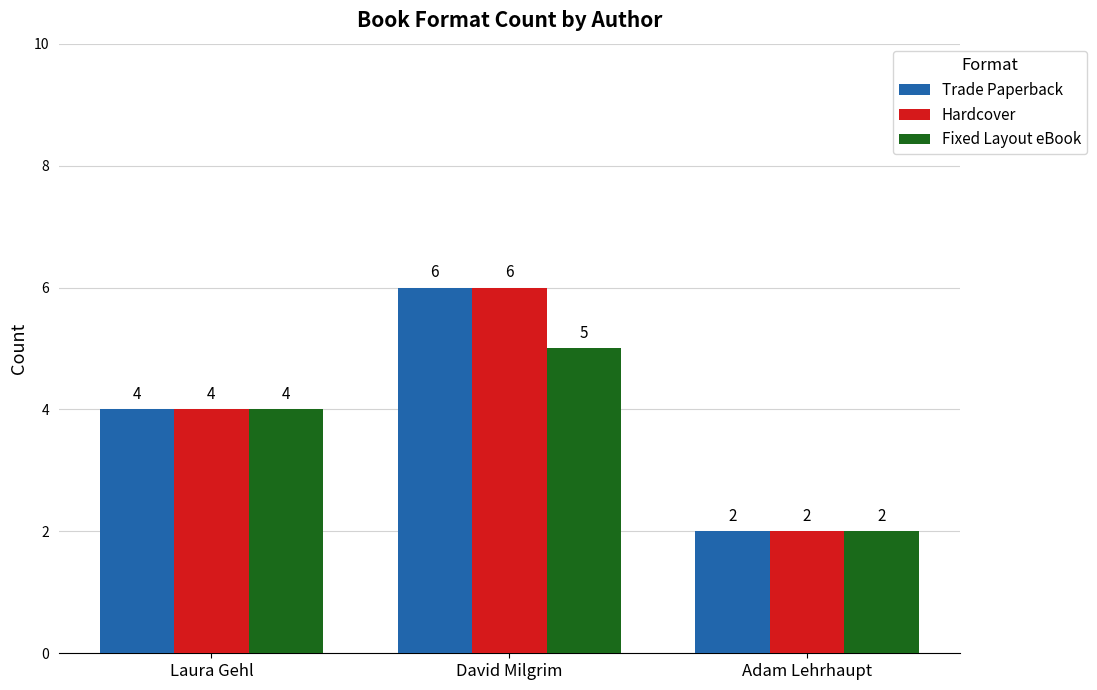

The Trade Paperback series shows 6 at David Milgrim. True or false?

True